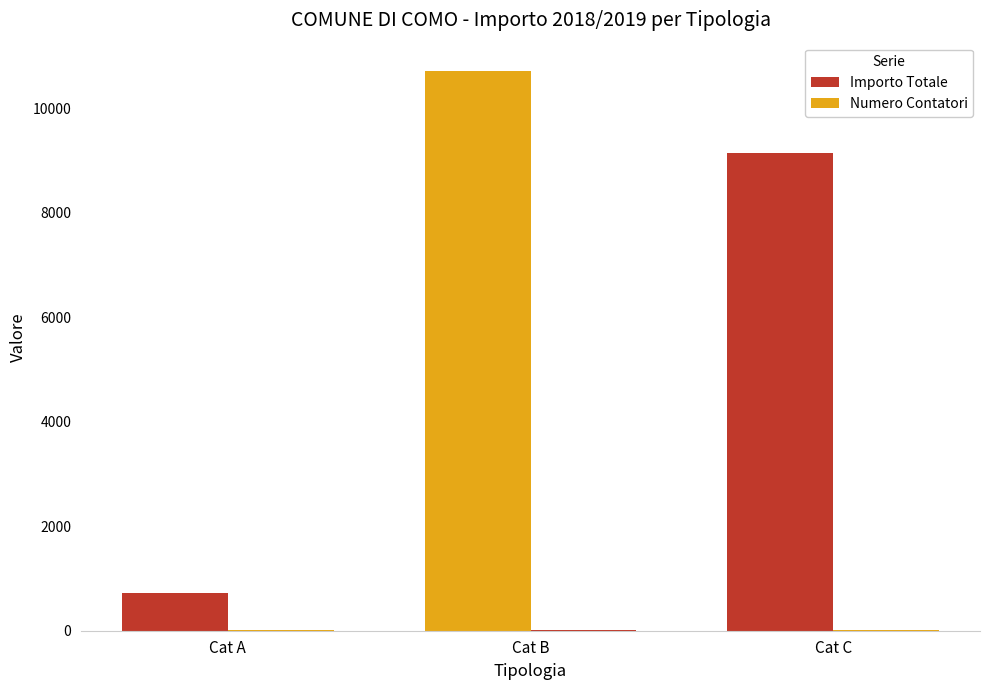

At Cat A, list the series in order from smallest to largest.

Numero Contatori, Importo Totale